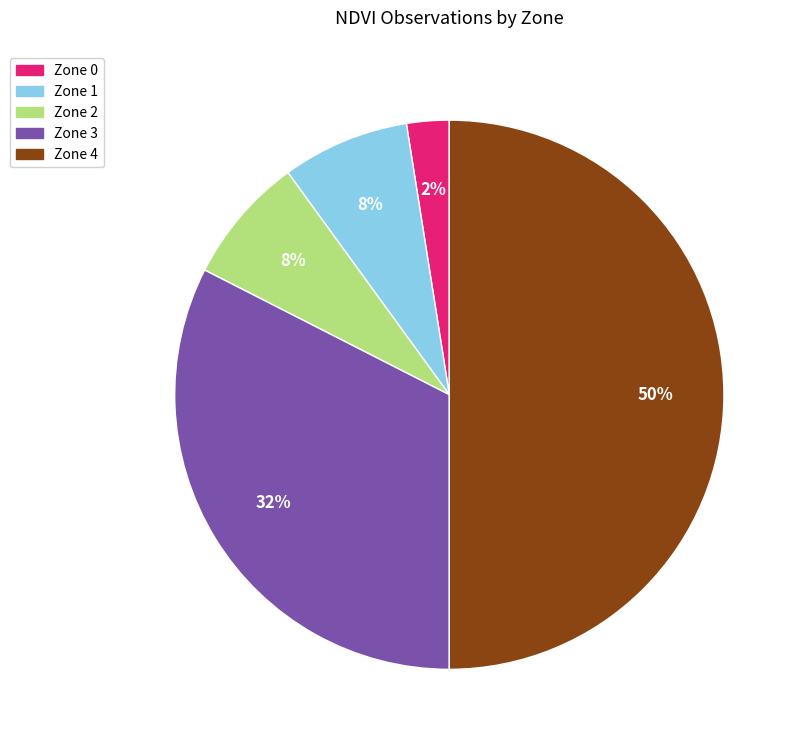

How many segments does this pie chart have?

5